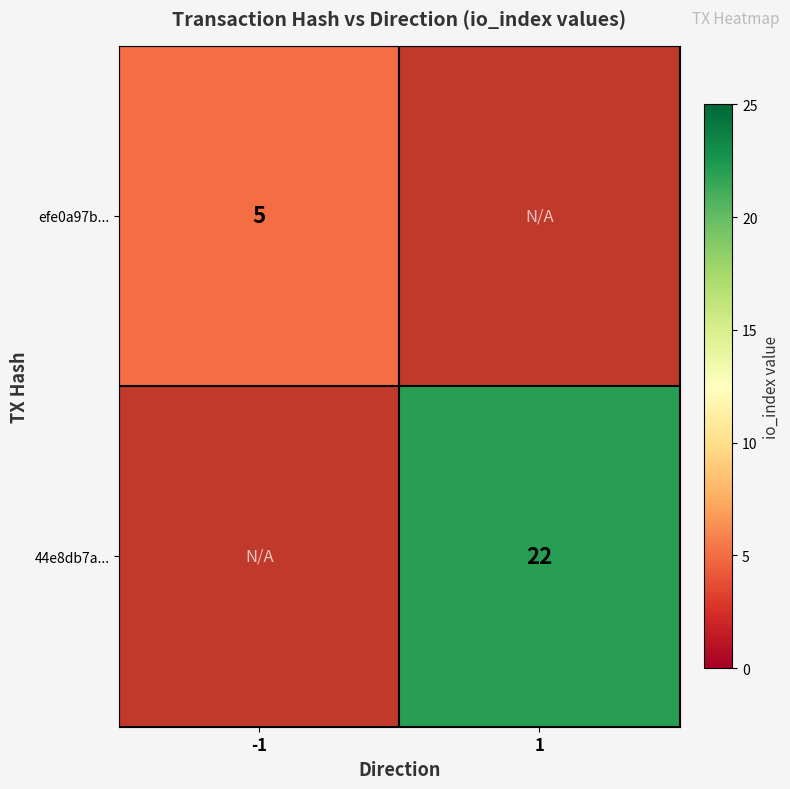

Between -1 and 1, which is larger?

1